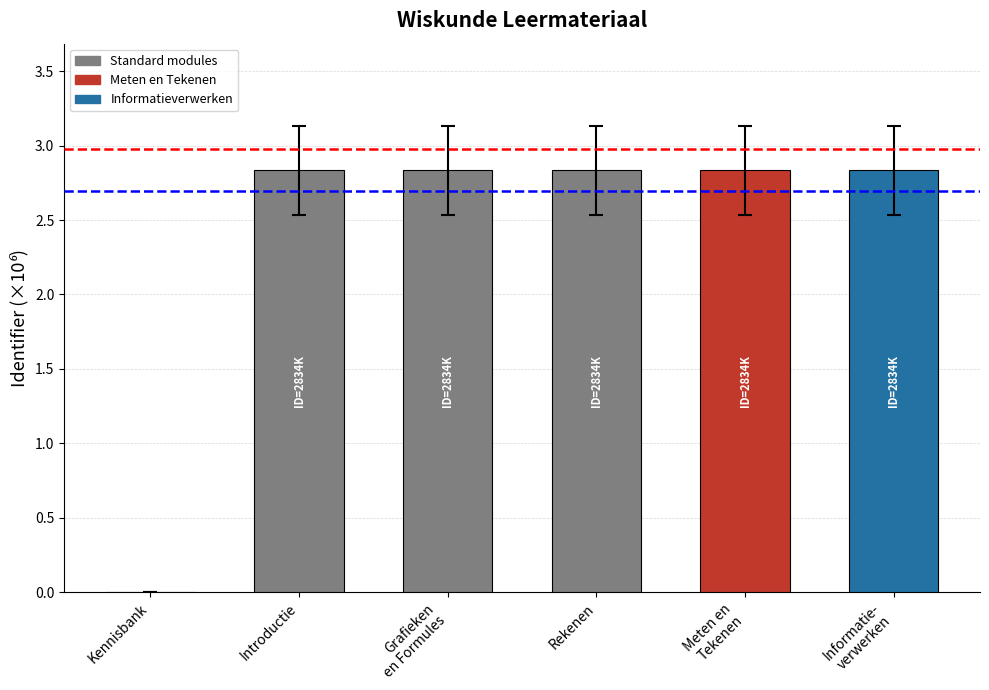

What is the greatest value displayed?

2.8